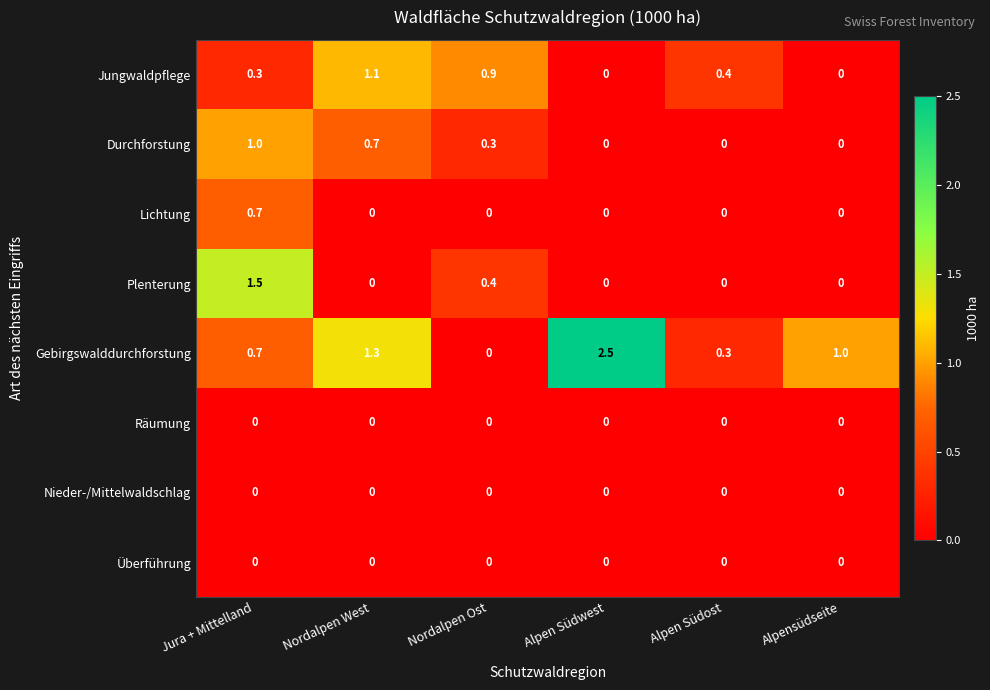

At which category is the sum across all series the highest?

Jura + Mittelland